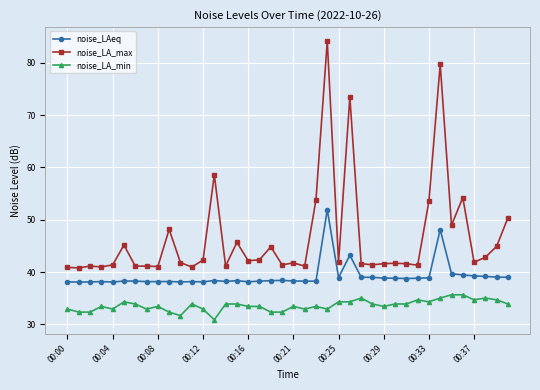

Which series has the largest total across all categories?

noise_LA_max